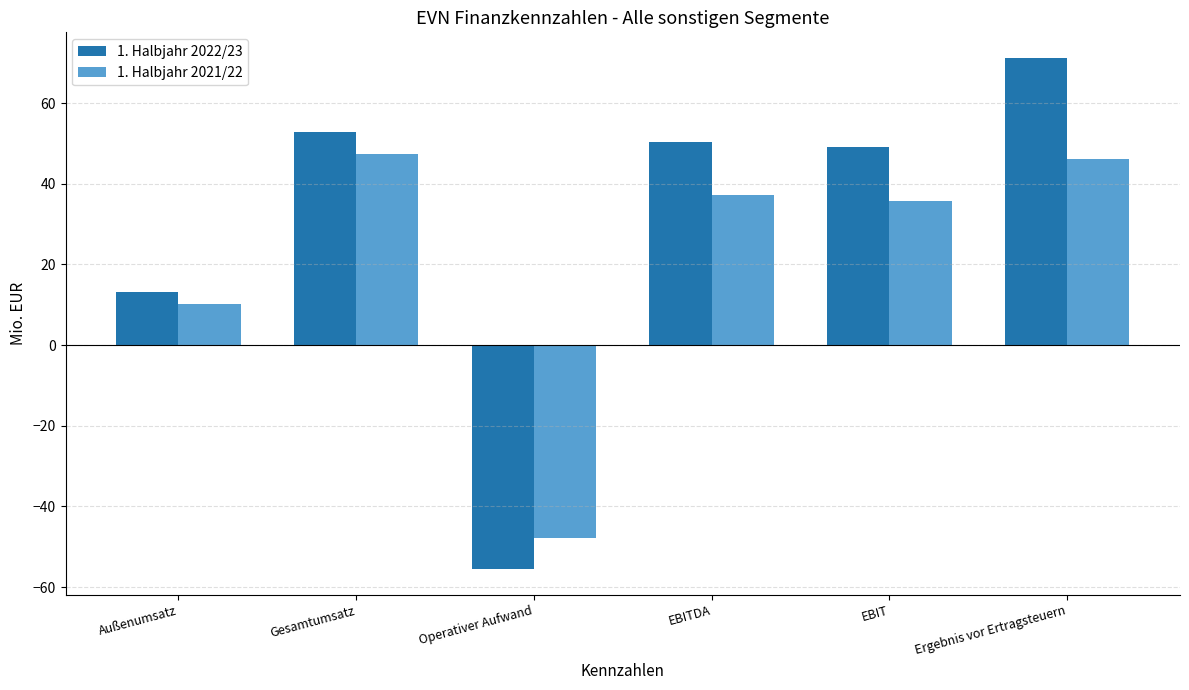

Reading left to right, list all the values displayed in this chart.

1. Halbjahr 2022/23: Außenumsatz=13.2	Gesamtumsatz=52.9	Operativer Aufwand=-55.6	EBITDA=50.3	EBIT=49.0	Ergebnis vor Ertragsteuern=71.2
1. Halbjahr 2021/22: Außenumsatz=10.2	Gesamtumsatz=47.3	Operativer Aufwand=-47.9	EBITDA=37.1	EBIT=35.8	Ergebnis vor Ertragsteuern=46.2